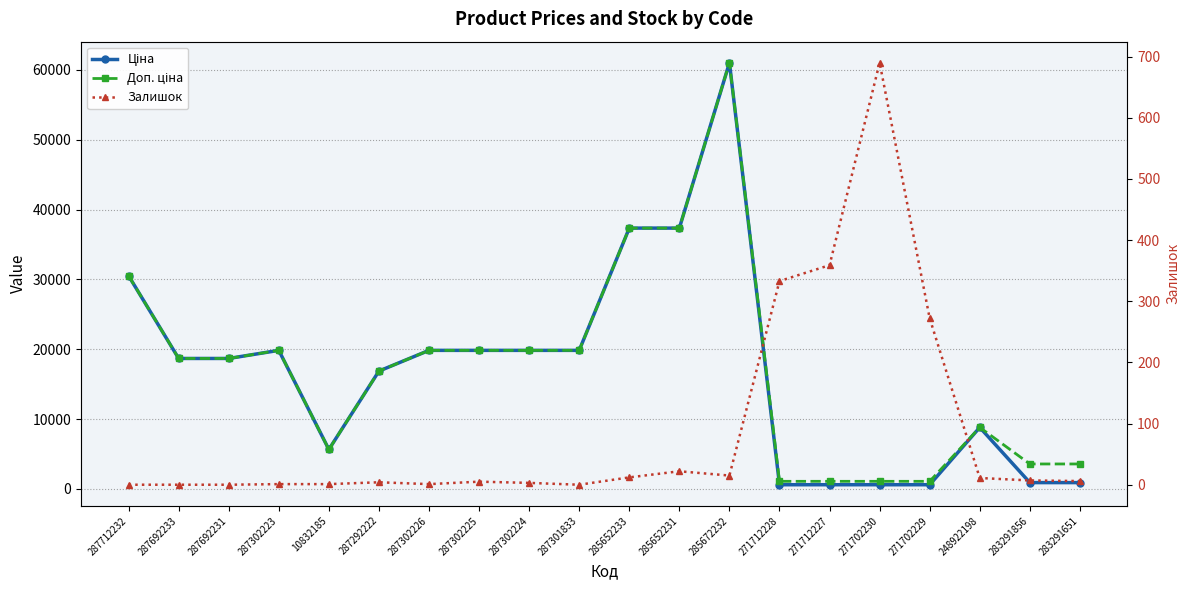

How many interior local peaks does the Ціна series have?

3